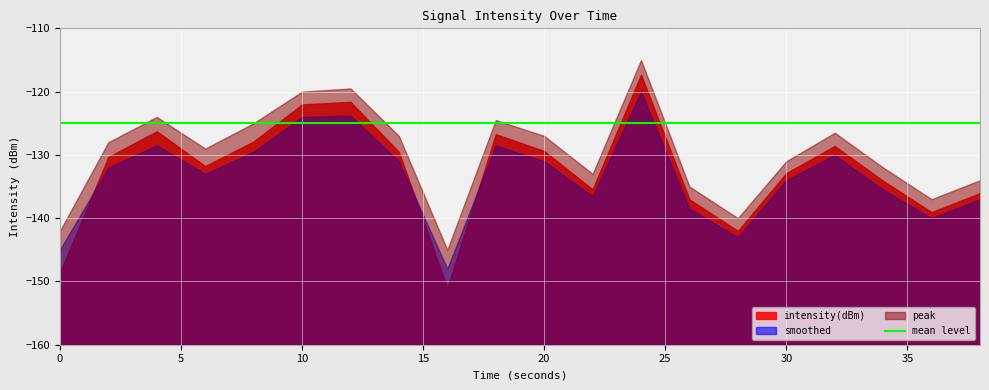

What is the difference between the maximum and minimum values in the smoothed series?

28.0